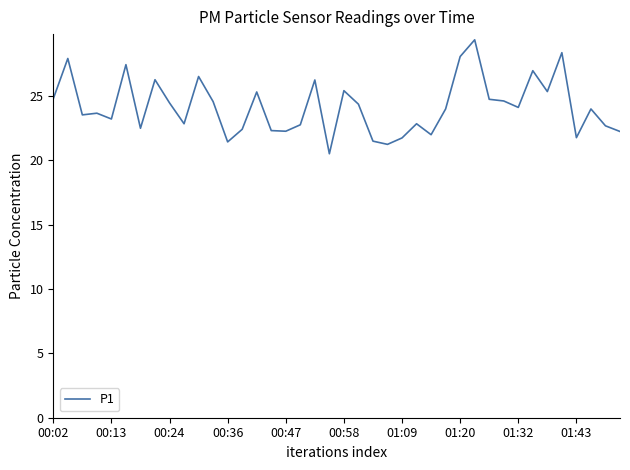

What is the maximum value shown in the chart?

29.4